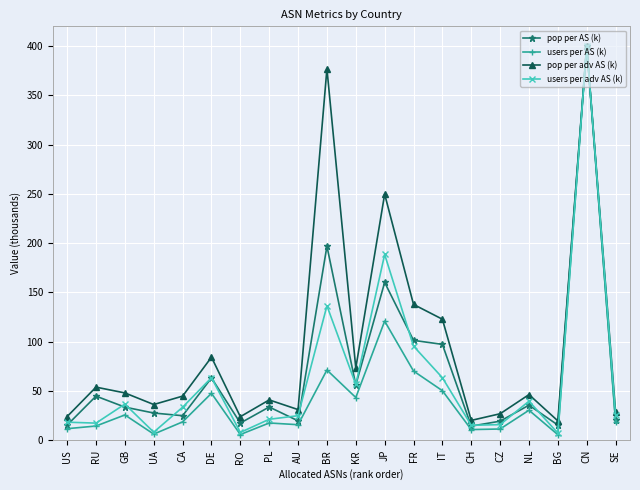

Is the value of users per adv AS (k) at KR greater than the value of pop per adv AS (k) at CA?

Yes